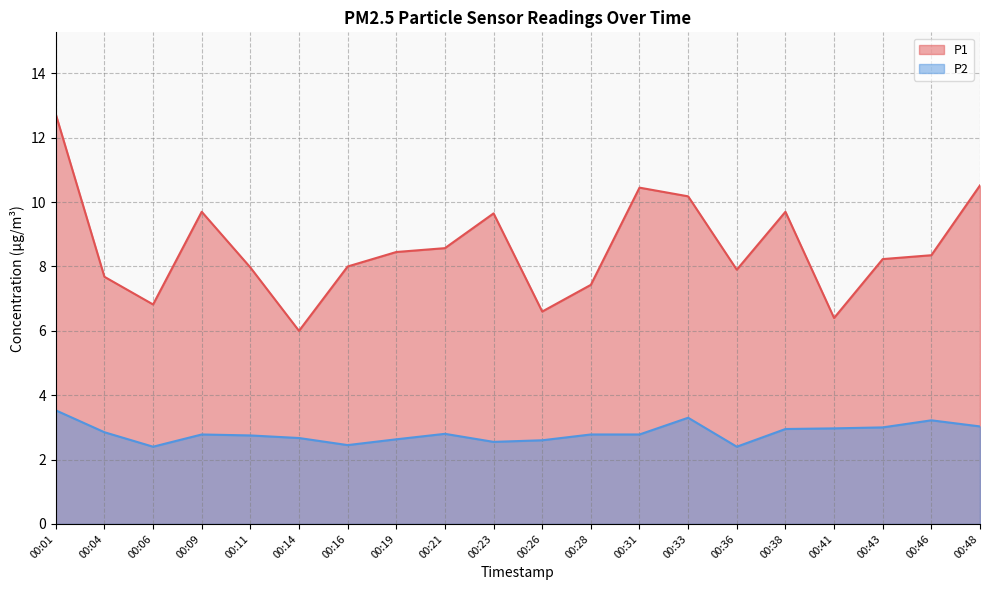

Which series has the largest total across all categories?

P1